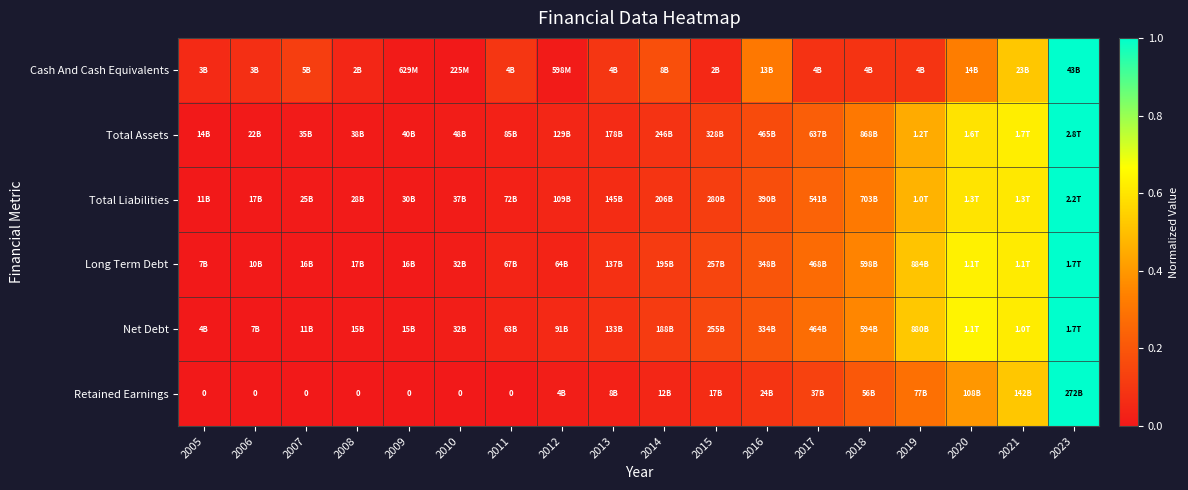

Rank the categories by Retained Earnings value from lowest to highest.

2005, 2006, 2007, 2008, 2009, 2010, 2011, 2012, 2013, 2014, 2015, 2016, 2017, 2018, 2019, 2020, 2021, 2023